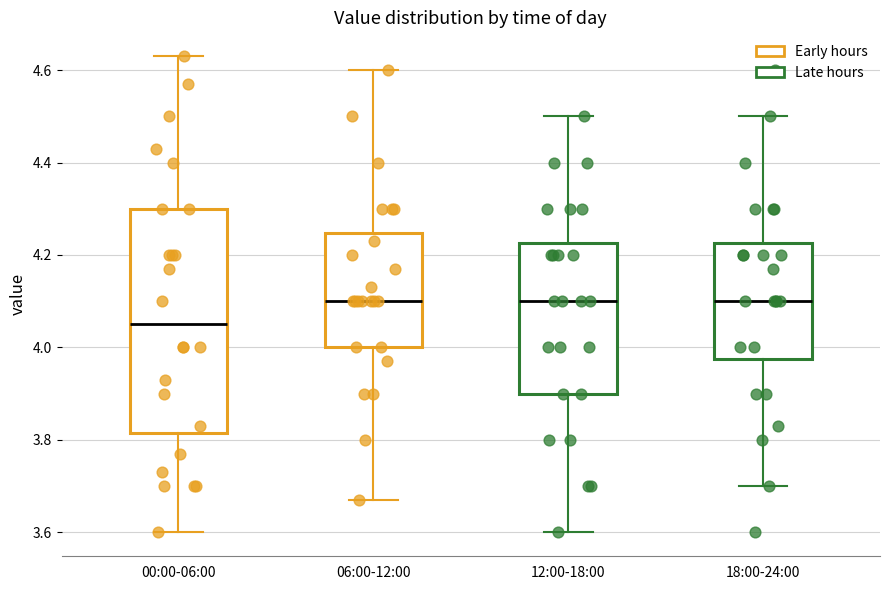

Reading left to right, read every box against the y-axis: the position of its median line, the range the box covers, and the ends of its whiskers. The values are not printed on the chart, so give them approximately, as read against the axis.

00:00-06:00: median 4.06, box 3.82 to 4.30, whiskers 3.60 to 4.64
06:00-12:00: median 4.10, box 4.00 to 4.24, whiskers 3.68 to 4.60
12:00-18:00: median 4.10, box 3.90 to 4.22, whiskers 3.60 to 4.50
18:00-24:00: median 4.10, box 3.98 to 4.22, whiskers 3.70 to 4.50